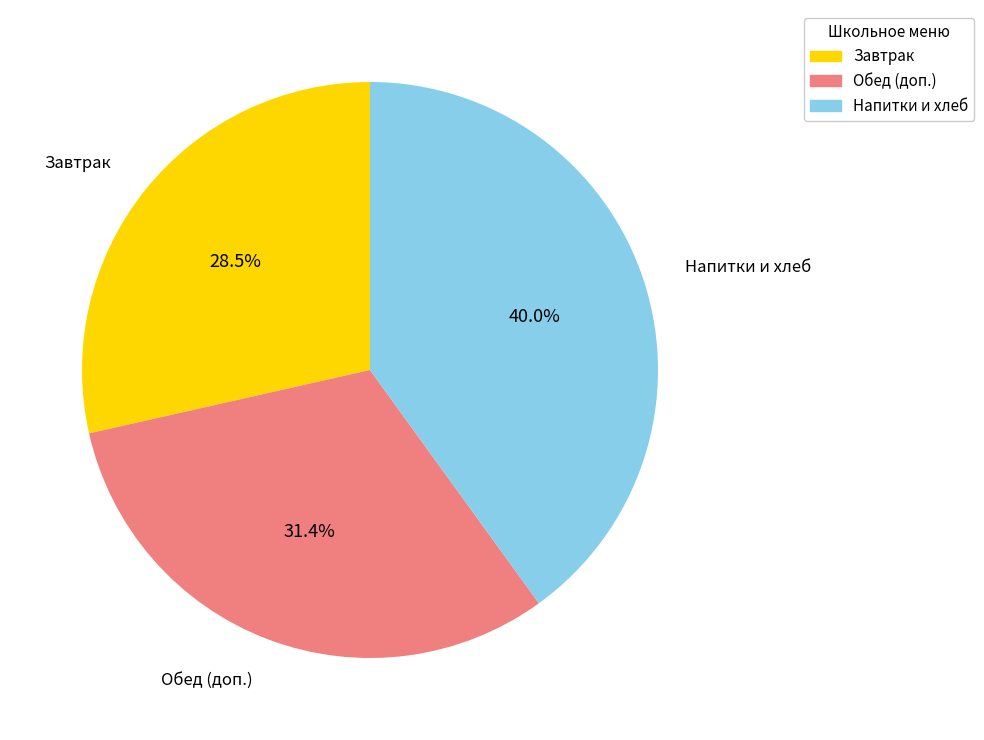

What is the ratio of the value at Завтрак to the value at Напитки и хлеб?

0.7